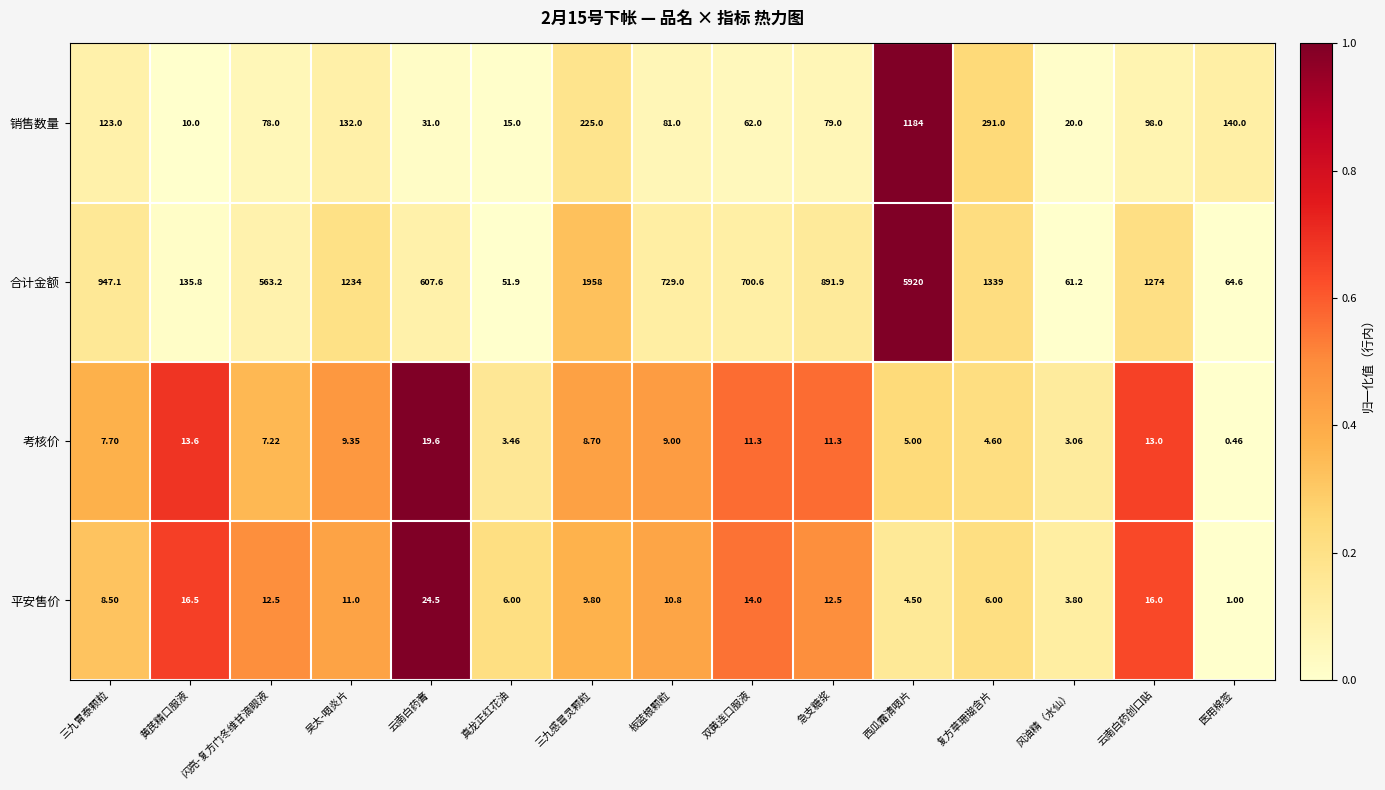

How many data points in 销售数量 are less than 81?

7